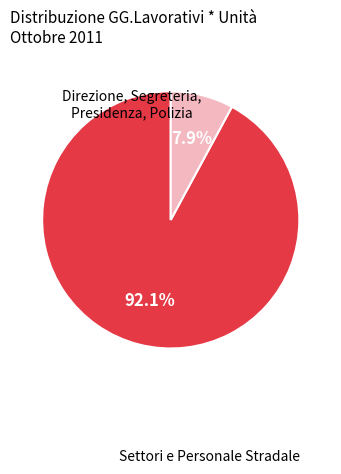

To the nearest percent, what is the difference between the largest and smallest slice percentages?

84%